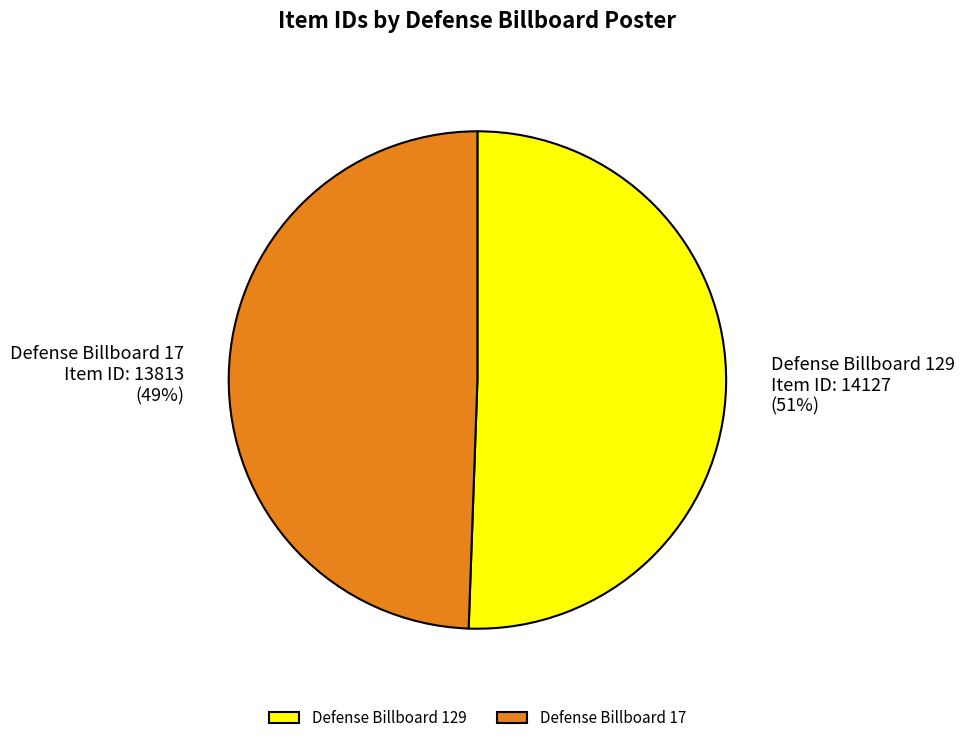

To the nearest percent, what is the combined percentage of Defense Billboard 17 and Defense Billboard 129?

100%